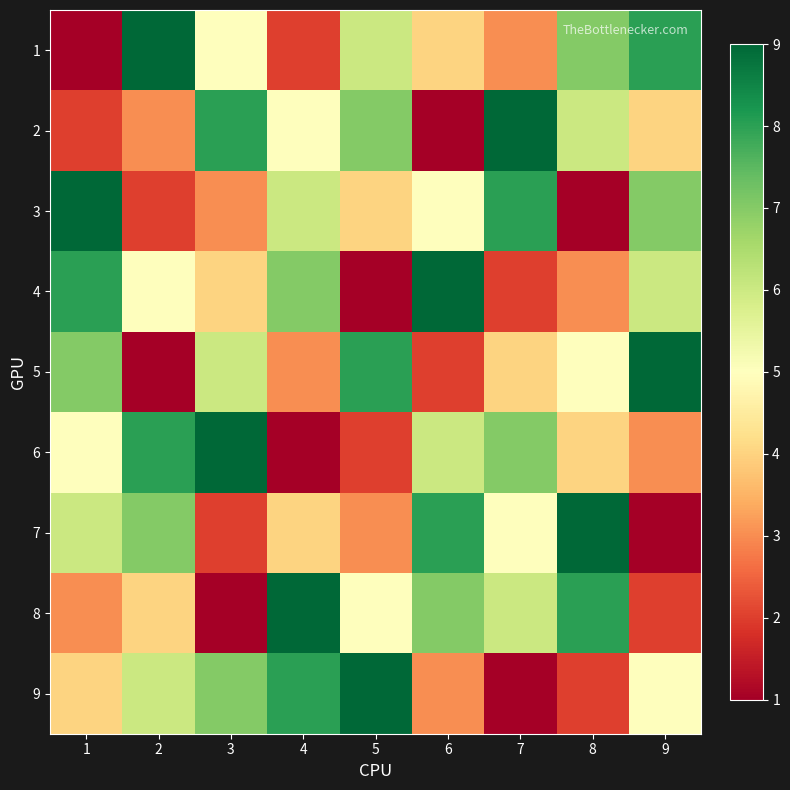

At 2, list the series in order from smallest to largest.

5, 3, 2, 8, 4, 9, 7, 6, 1